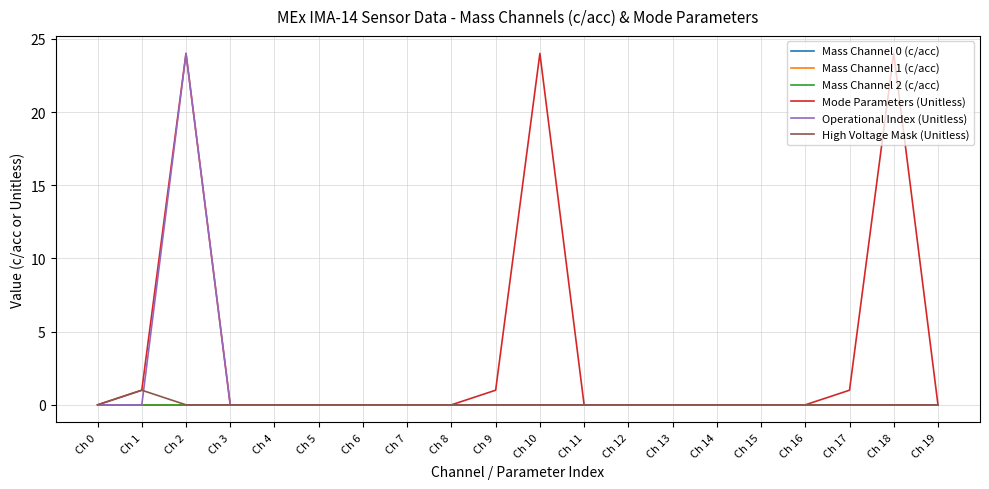

Reading left to right, transcribe all the data shown in this chart.

Mass Channel 0 (c/acc): 0	0	0	0	0	0	0	0	0	0	0	0	0	0	0	0	0	0	0	0
Mass Channel 1 (c/acc): 0	0	0	0	0	0	0	0	0	0	0	0	0	0	0	0	0	0	0	0
Mass Channel 2 (c/acc): 0	0	0	0	0	0	0	0	0	0	0	0	0	0	0	0	0	0	0	0
Mode Parameters (Unitless): 0	1	24	0	0	0	0	0	0	1	24	0	0	0	0	0	0	1	24	0
Operational Index (Unitless): 0	0	24	0	0	0	0	0	0	0	0	0	0	0	0	0	0	0	0	0
High Voltage Mask (Unitless): 0	1	0	0	0	0	0	0	0	0	0	0	0	0	0	0	0	0	0	0